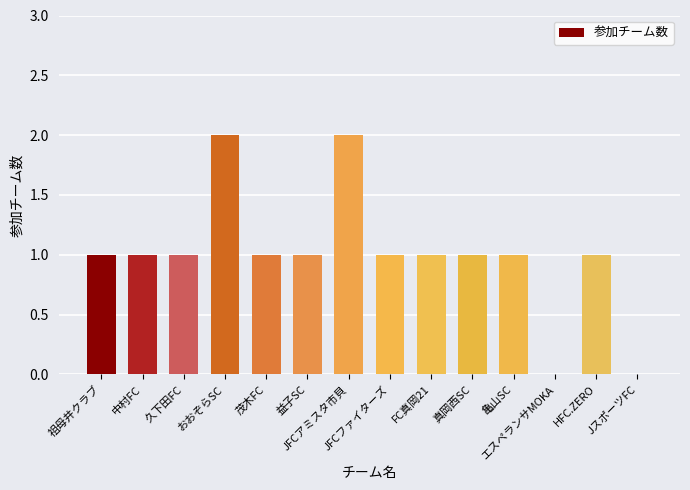

What is the sum of all values?

14